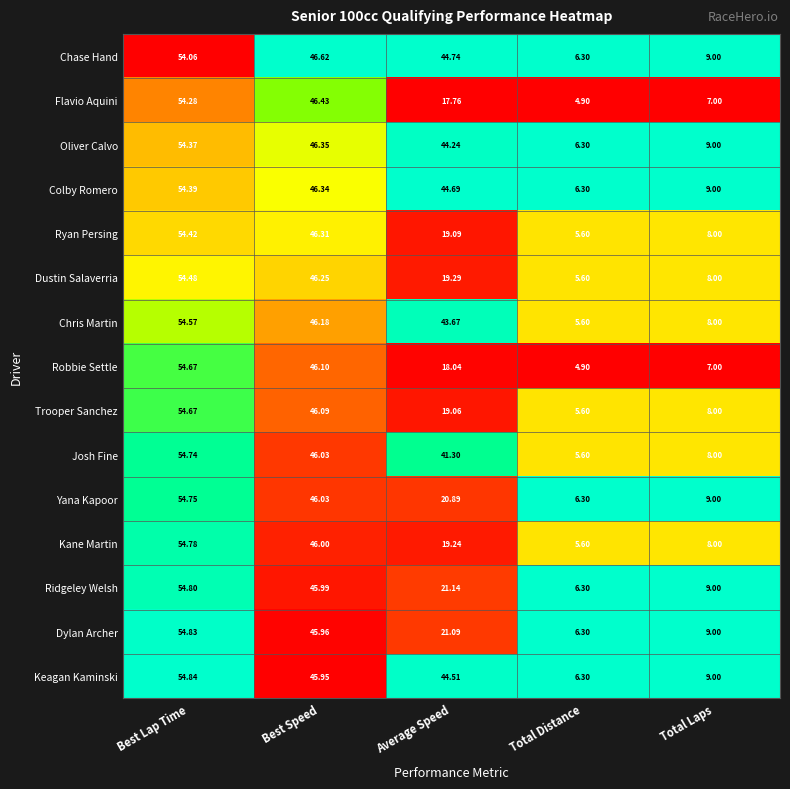

At Average Speed, list the series in order from largest to smallest.

Chase Hand, Colby Romero, Keagan Kaminski, Oliver Calvo, Chris Martin, Josh Fine, Ridgeley Welsh, Dylan Archer, Yana Kapoor, Dustin Salaverria, Kane Martin, Ryan Persing, Trooper Sanchez, Robbie Settle, Flavio Aquini